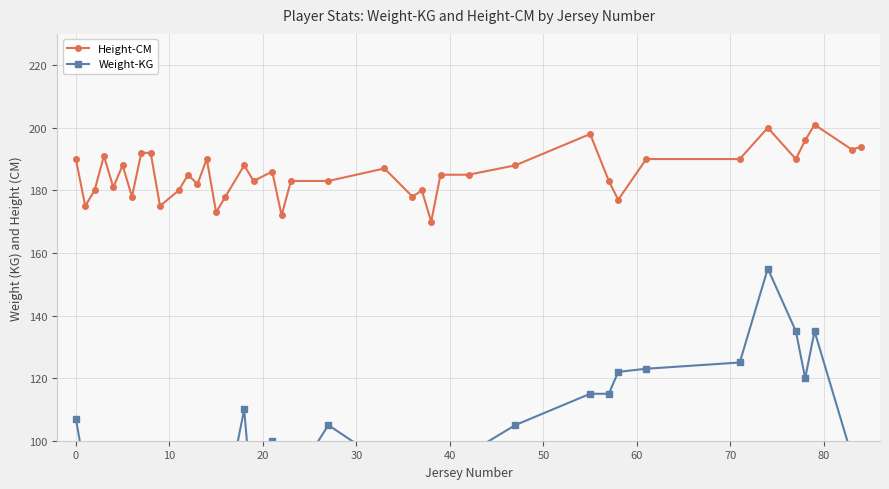

What is the value of the Height-CM point at the 7th from the left?

178